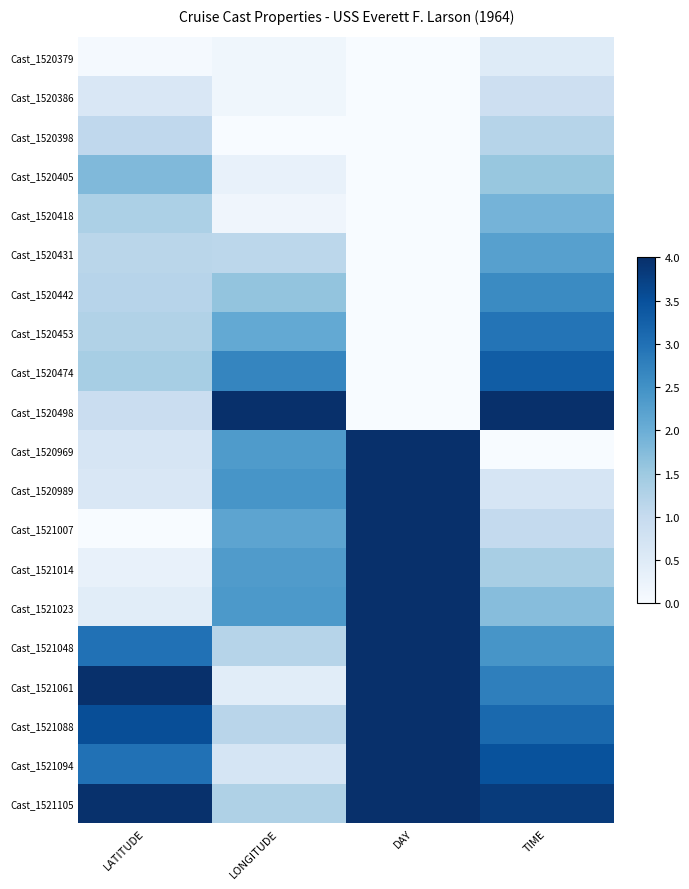

At which category does the chart reach its minimum across all series?

DAY